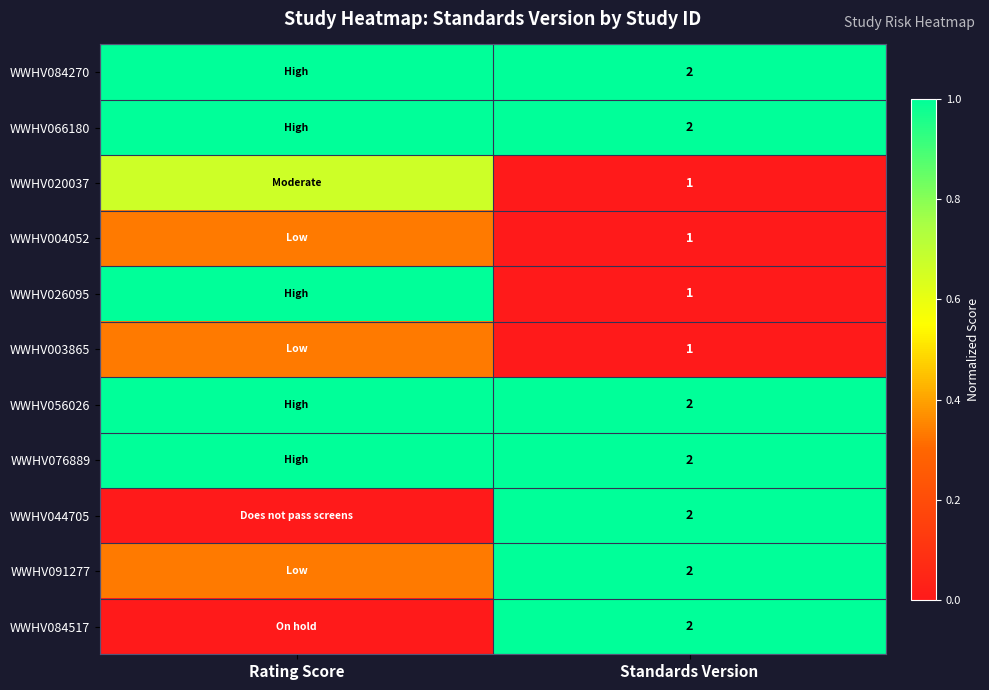

Which label corresponds to the largest value in the chart?

Rating Score